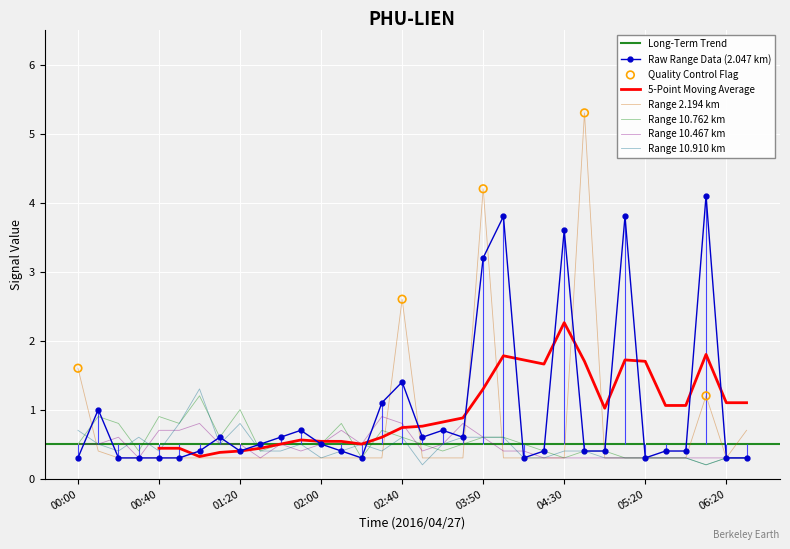

What is the maximum value for Range 10.762 km?

1.2